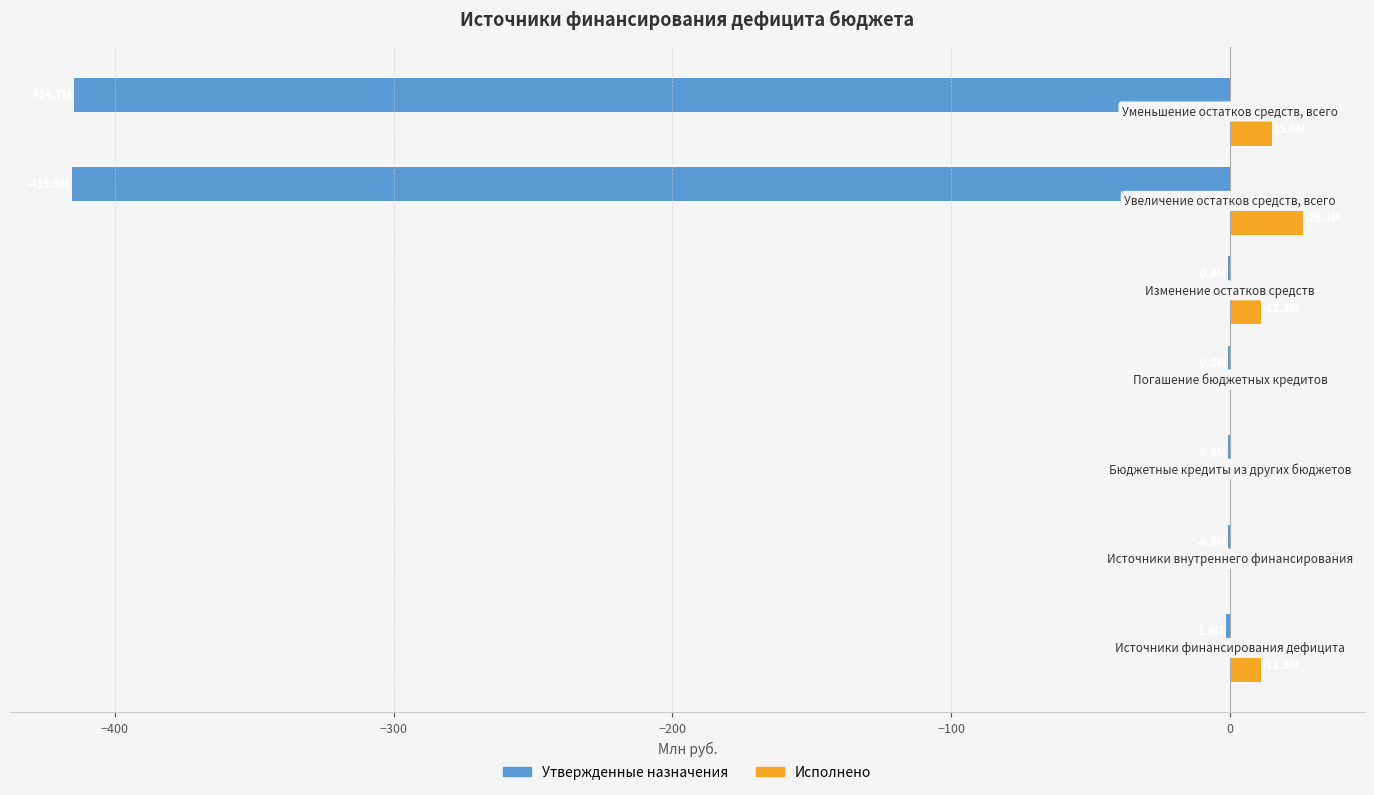

Which series has the largest total across all categories?

Исполнено